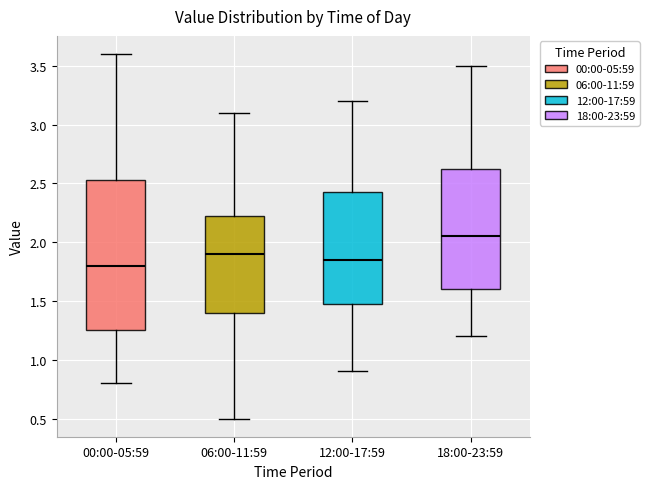

Where is the upper edge of the box for 00:00-05:59 on the y-axis? The values are not printed on the chart, so give them approximately, as read against the axis.

2.55